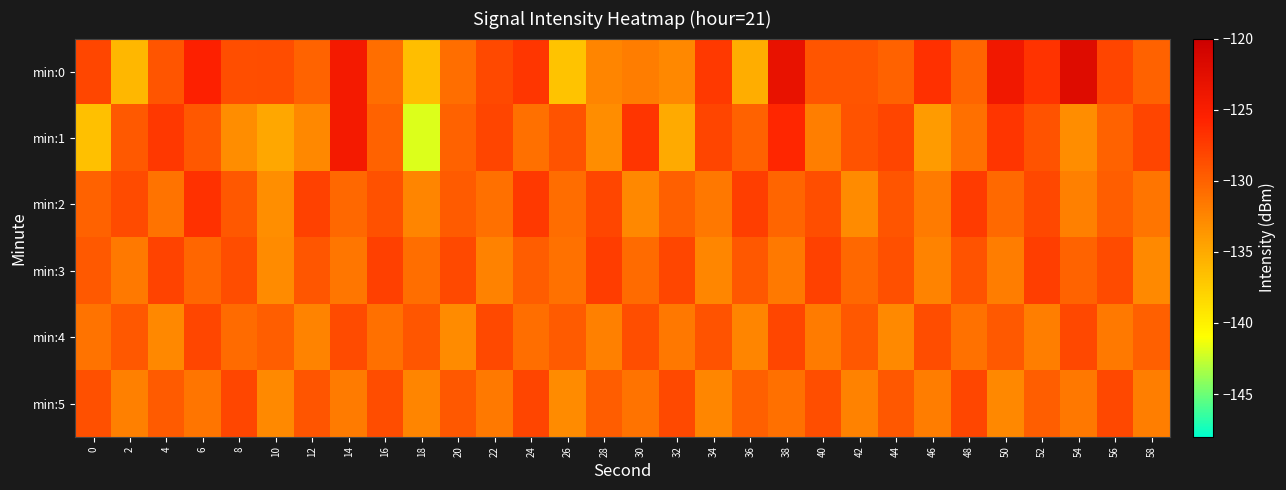

At which category is the sum across all series the highest?

38